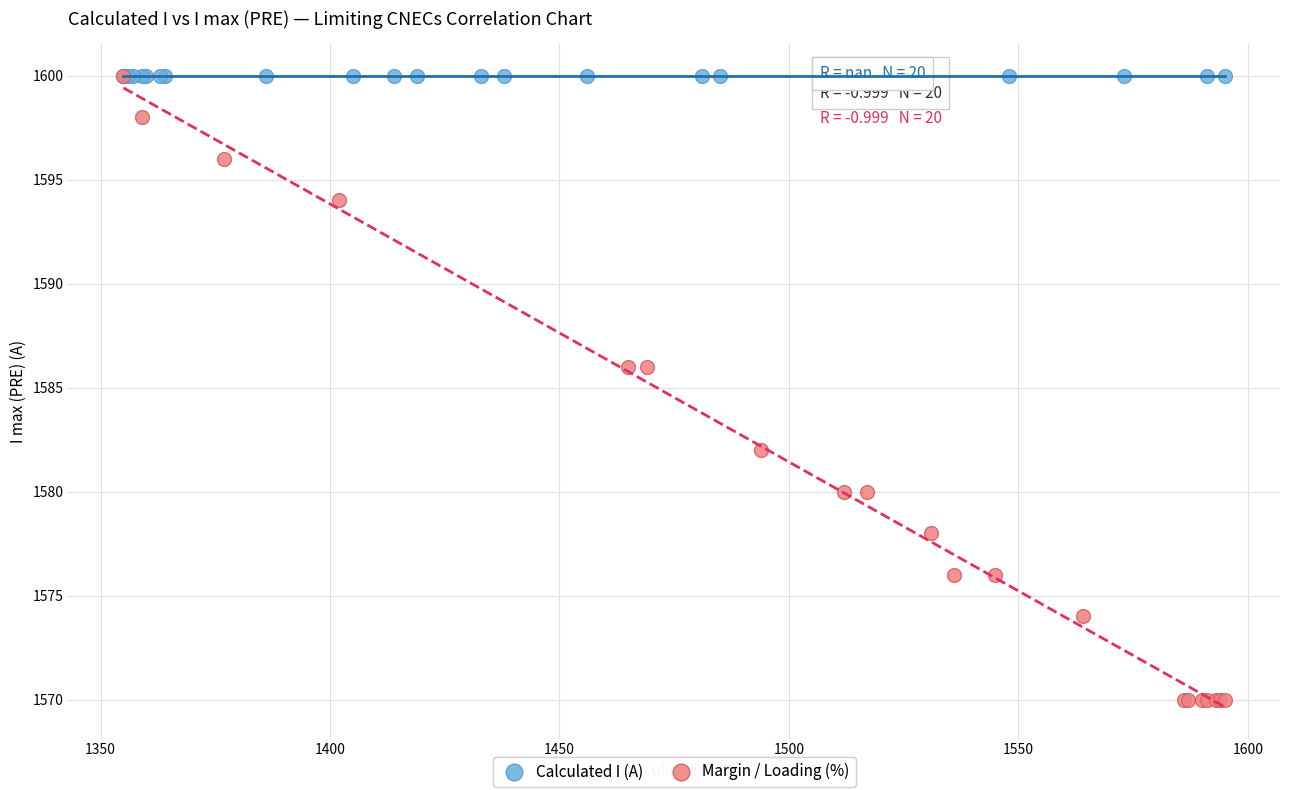

Which series reaches the minimum Y coordinate?

Margin / Loading (%)